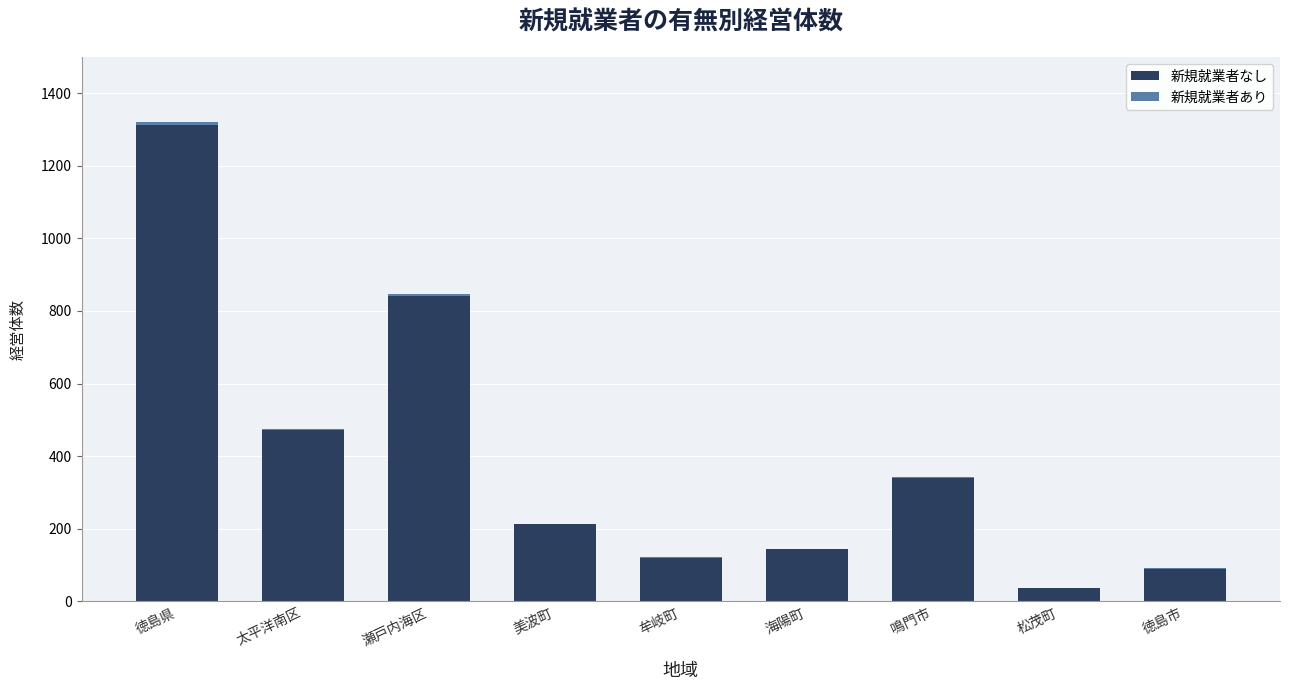

How many categories are shown in the chart?

9